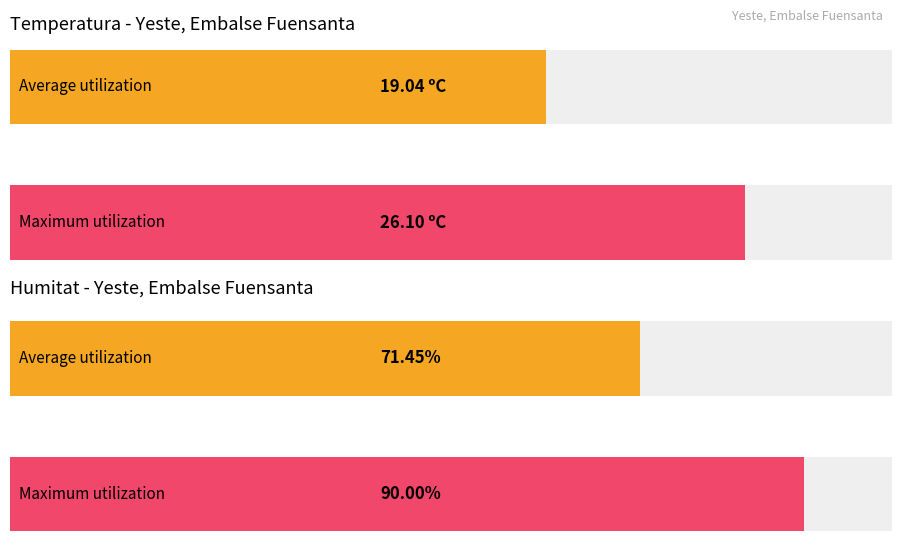

Is it true that Humitat (%) equals 93.2 at 14:00?

False